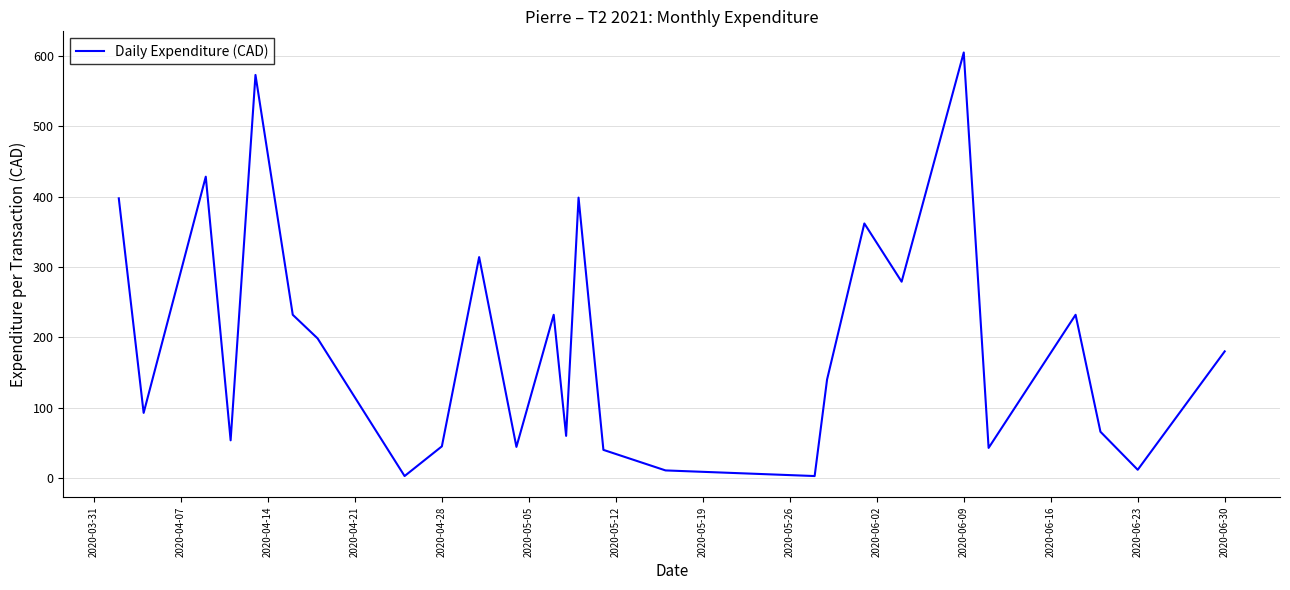

What is the maximum value shown in the chart?

604.8